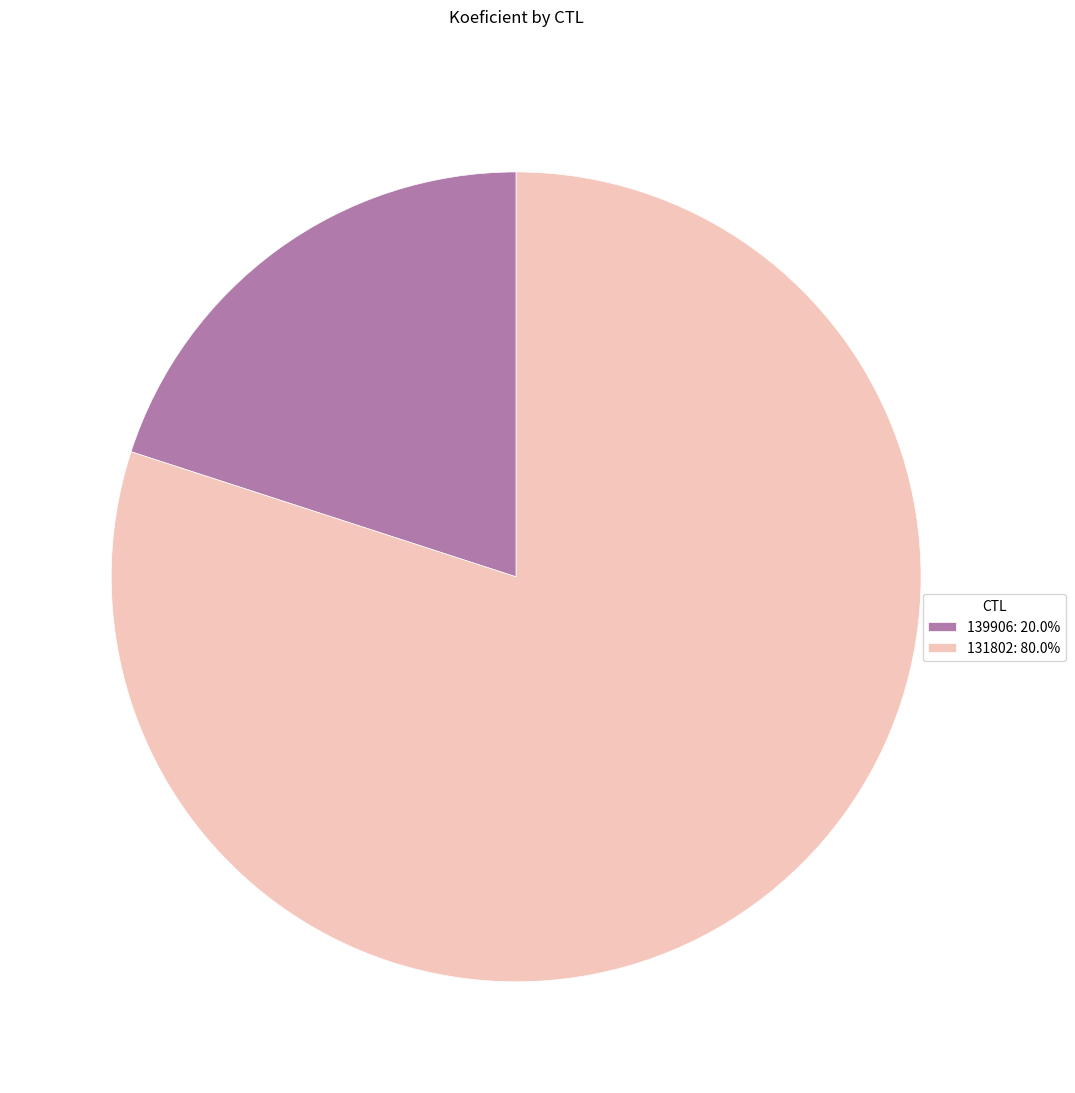

Count the number of slices in the pie.

2